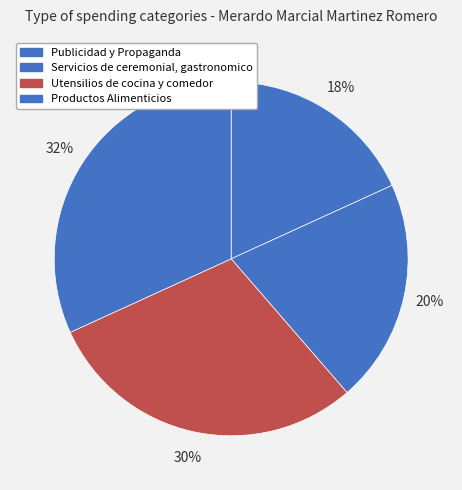

What percentage is the Productos Alimenticios slice, to the nearest percent?

32%